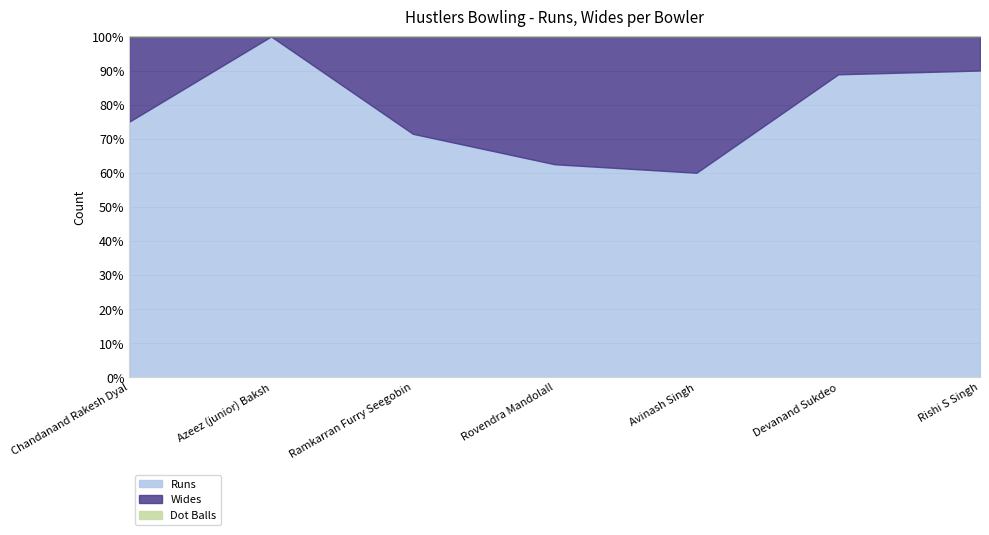

How many lines are shown in the chart?

3